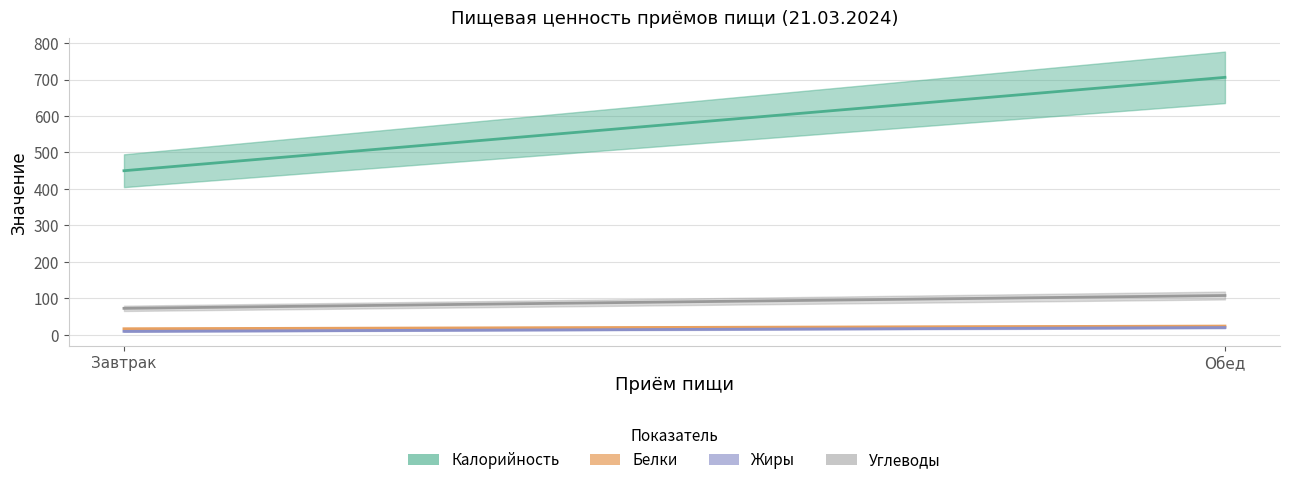

What is the sum of all Углеводы values?

180.3